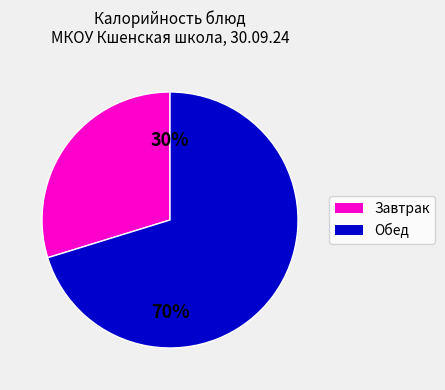

To the nearest percent, what is the average slice percentage?

50%